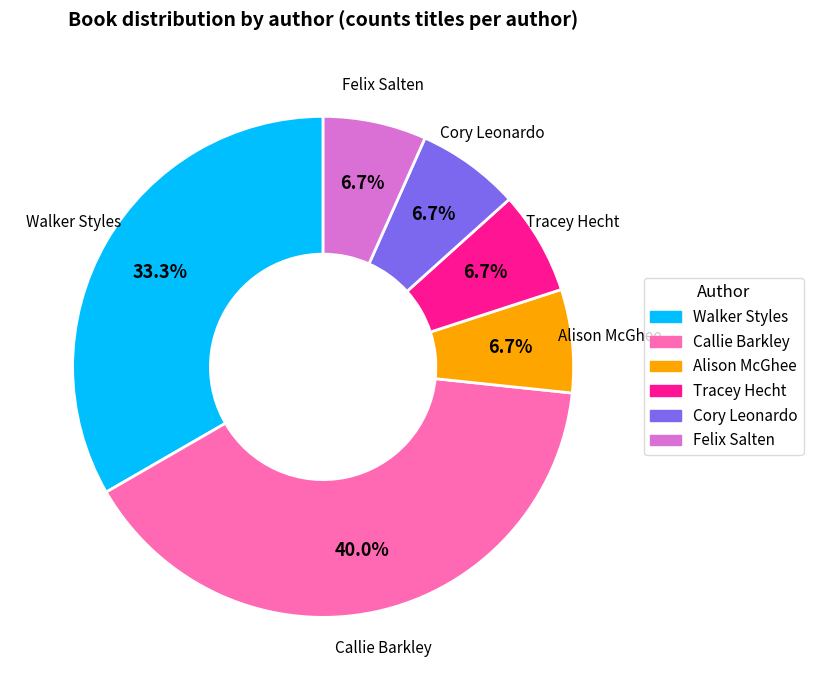

Do Felix Salten and Callie Barkley together represent more than half of the pie?

No